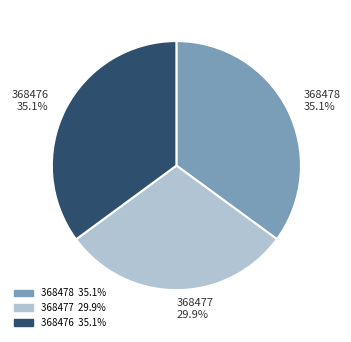

Approximately how many times larger is the value at 368477 compared to 368478?

0.9